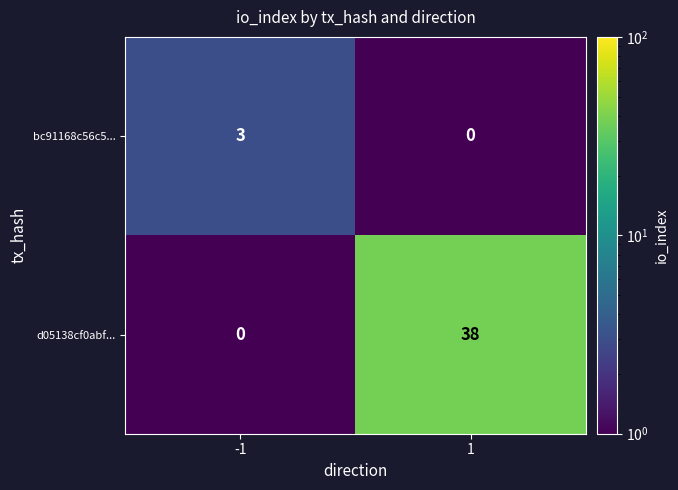

What is the total value across all series at 1?

38